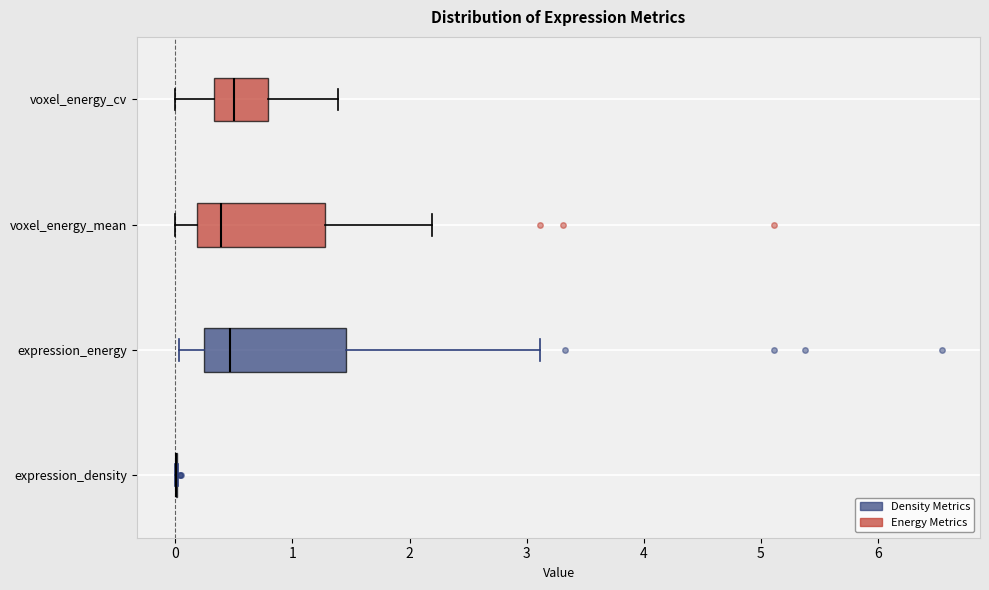

Reading bottom to top, read every box against the x-axis: the position of its median line, the range the box covers, and the ends of its whiskers. The values are not printed on the chart, so give them approximately, as read against the axis.

expression_density: box collapsed to a line at 0.0, whiskers 0.0 to 0.0
expression_energy: median 0.5, box 0.2 to 1.5, whiskers 0.0 to 3.1
voxel_energy_mean: median 0.4, box 0.2 to 1.3, whiskers 0.0 to 2.2
voxel_energy_cv: median 0.5, box 0.3 to 0.8, whiskers 0.0 to 1.4